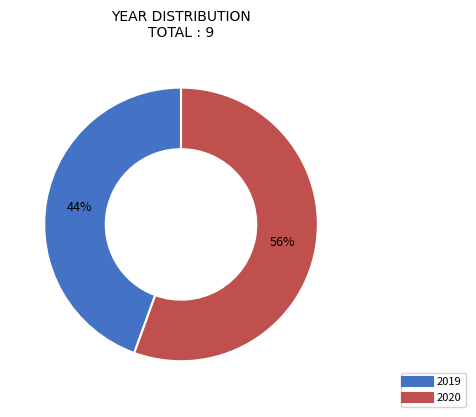

Do 2019 and 2020 together represent more than half of the pie?

Yes